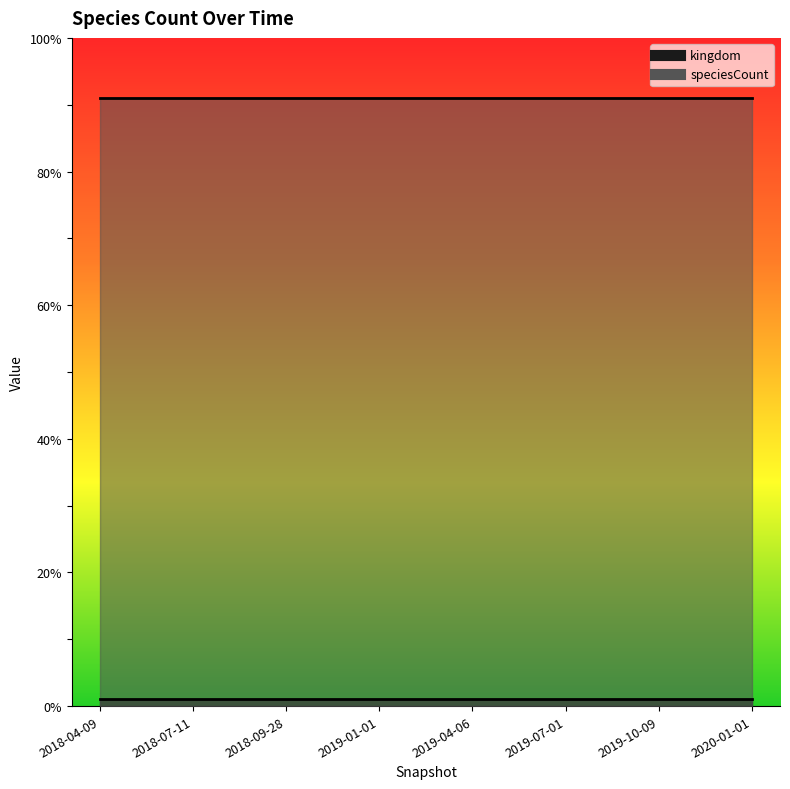

True or false: kingdom and speciesCount intersect in this chart.

False